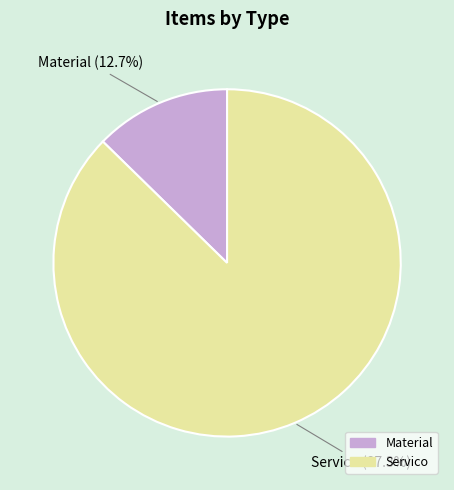

To the nearest percent, what is the average slice percentage?

50%